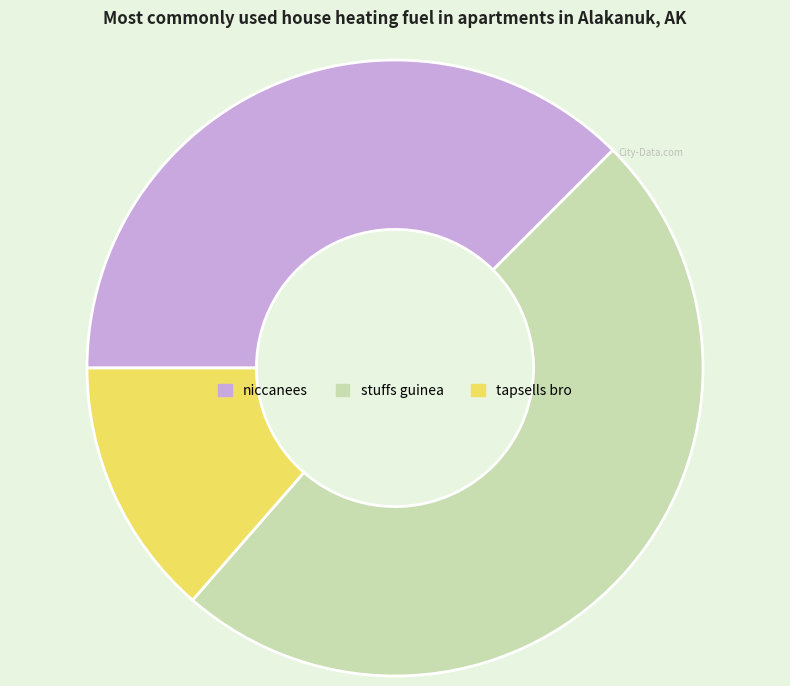

Count the number of slices in the pie.

3